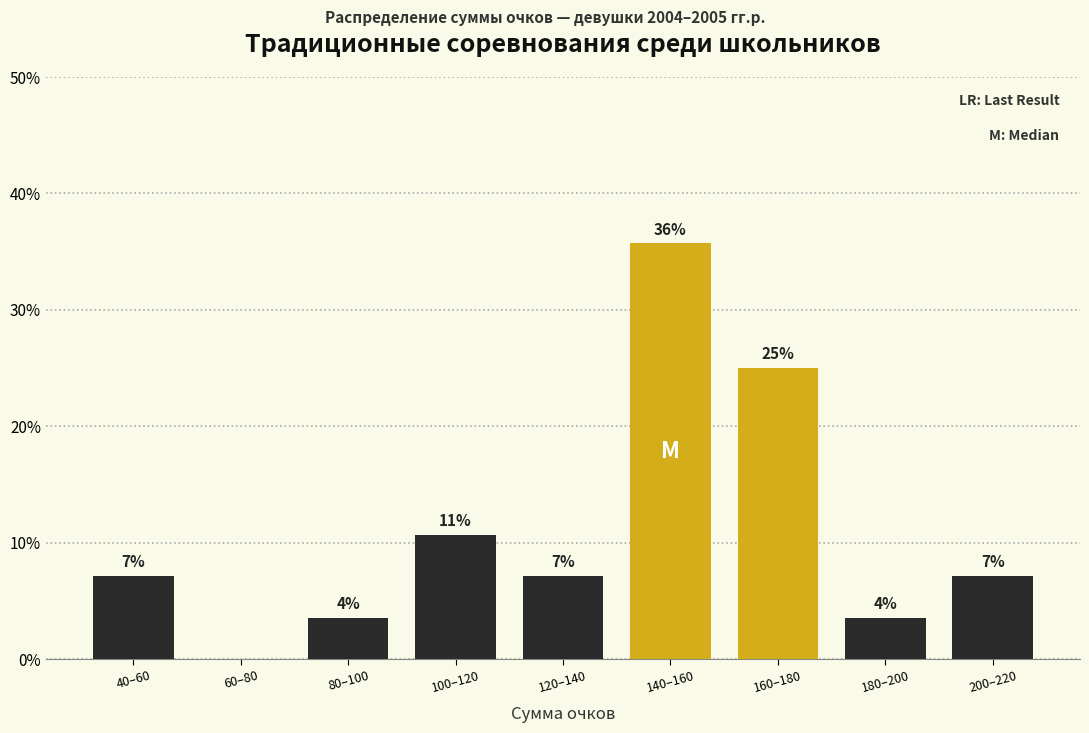

Are the bars horizontal?

No